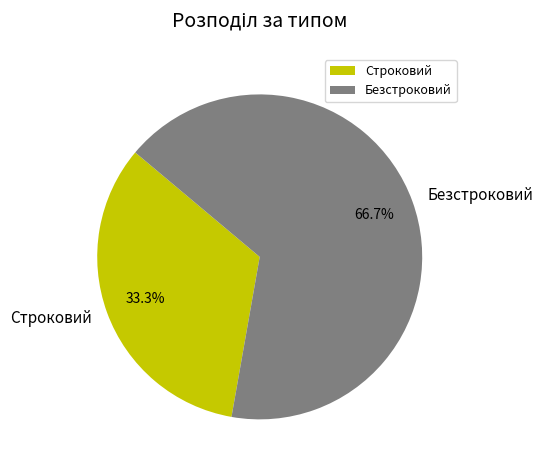

How many segments does this pie chart have?

2